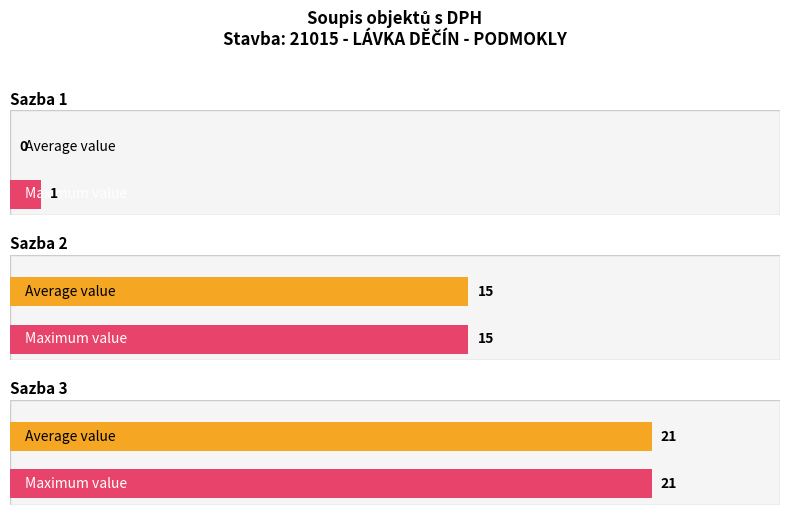

How many groups of bars are there?

3